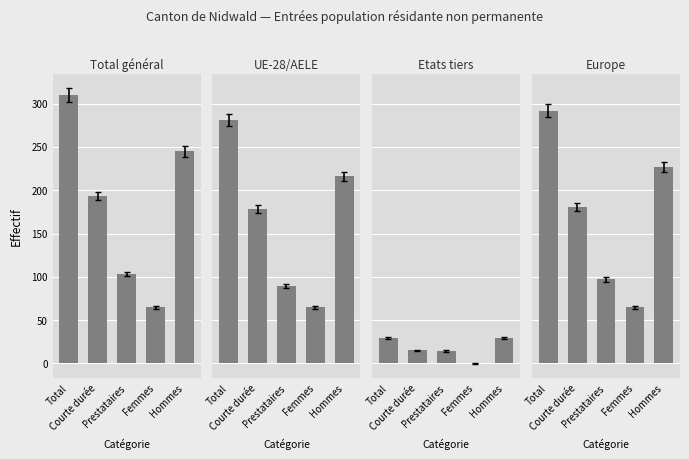

What is the label of the 5th bar from the left?

Hommes